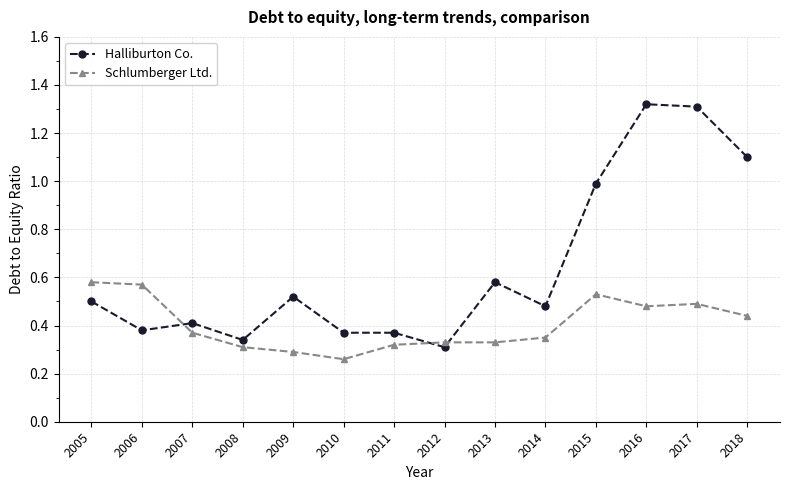

Between which two adjacent categories do Halliburton Co. and Schlumberger Ltd. first intersect?

2006 and 2007